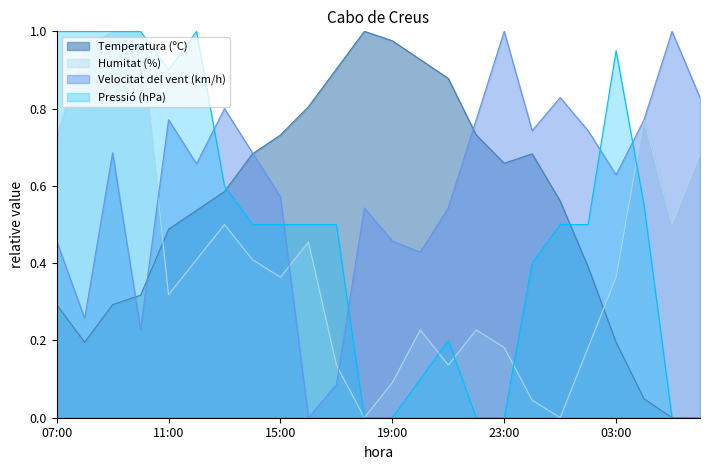

List the series in order of their overall mean, highest first.

Velocitat del vent (km/h), Temperatura (ºC), Pressió (hPa), Humitat (%)